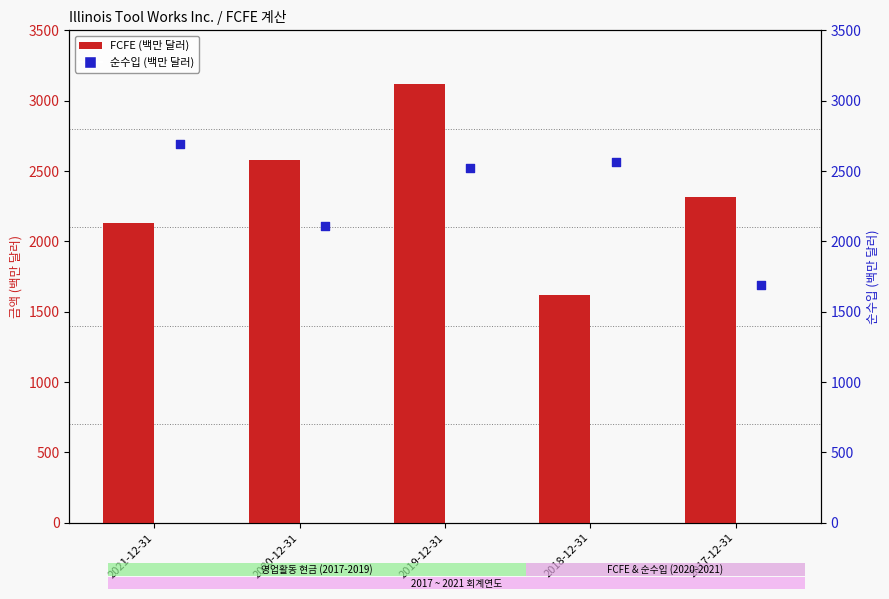

What are all the series names shown in the legend?

FCFE, 순수입